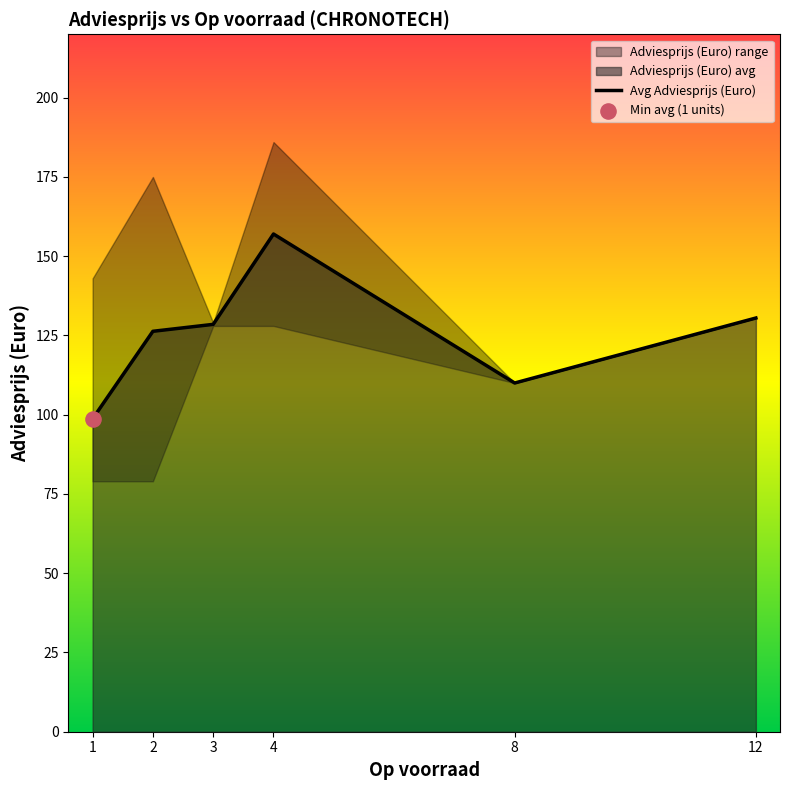

What is the change in value from 1 to 8?

+11.3